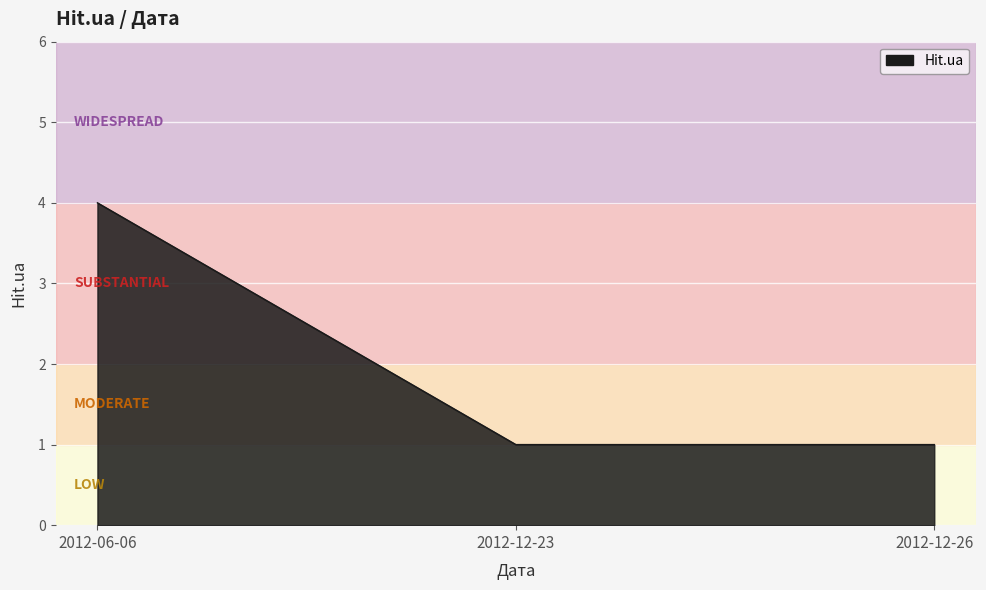

What is the sum of the values at 2012-12-23 and 2012-06-06?

5